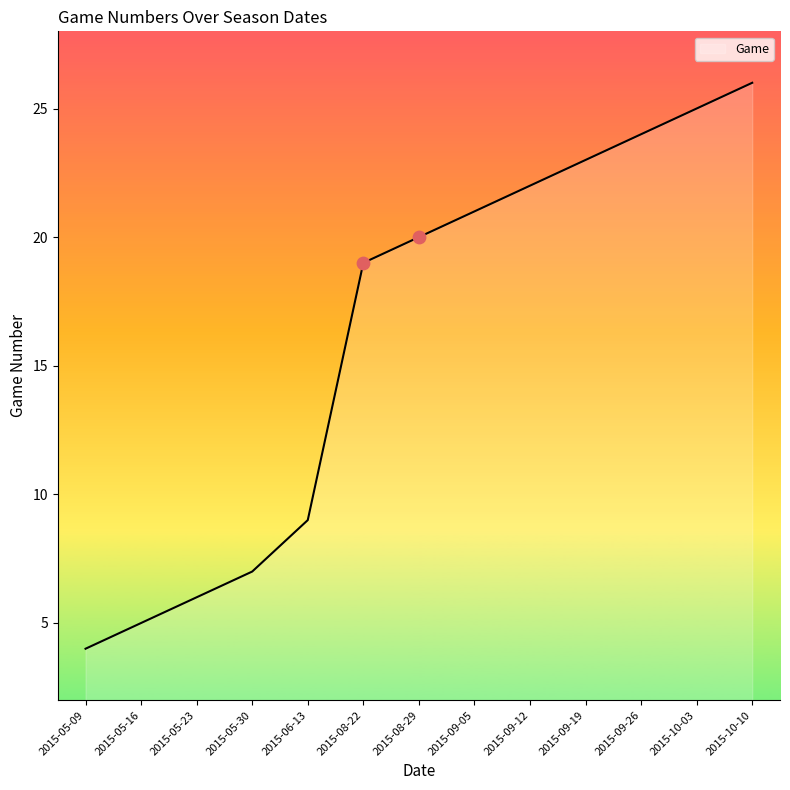

Between 2015-05-09 and 2015-05-16, which is larger?

2015-05-16